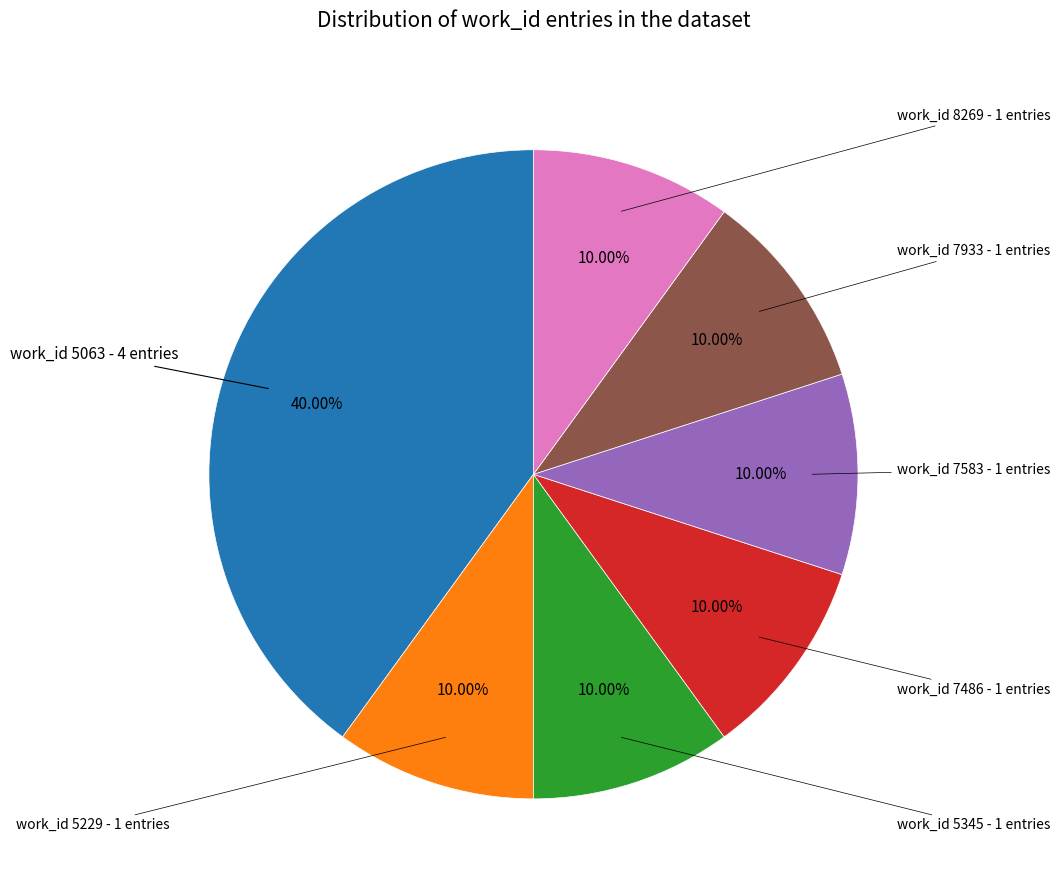

Does any single category account for the majority?

No